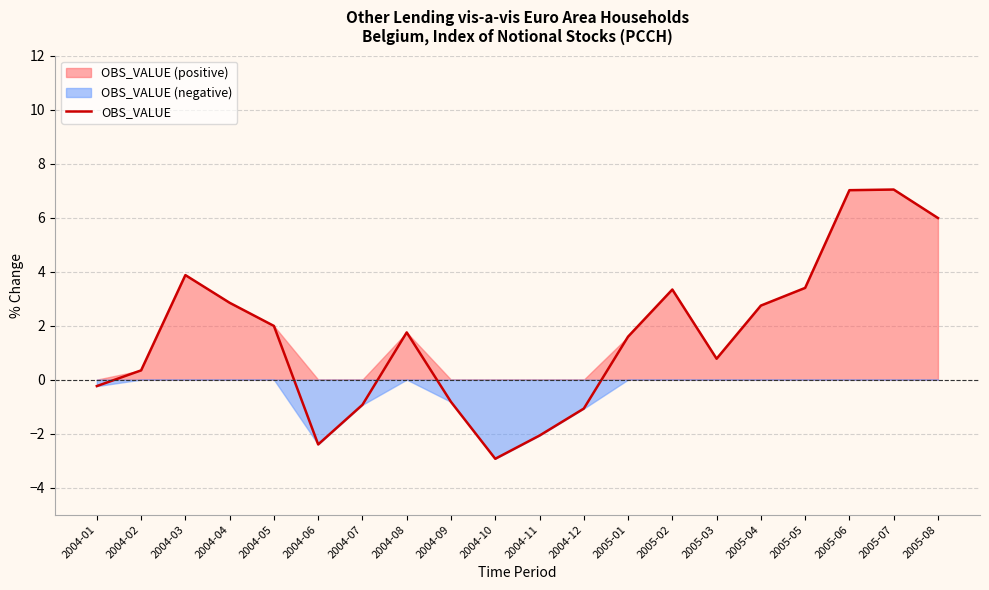

Reading left to right, what are all the values shown in this chart?

2004-01=-0.2	2004-02=0.3	2004-03=3.9	2004-04=2.8	2004-05=2.0	2004-06=-2.4	2004-07=-0.9	2004-08=1.7	2004-09=-0.8	2004-10=-2.9	2004-11=-2.1	2004-12=-1.1	2005-01=1.6	2005-02=3.3	2005-03=0.8	2005-04=2.7	2005-05=3.4	2005-06=7.0	2005-07=7.0	2005-08=6.0